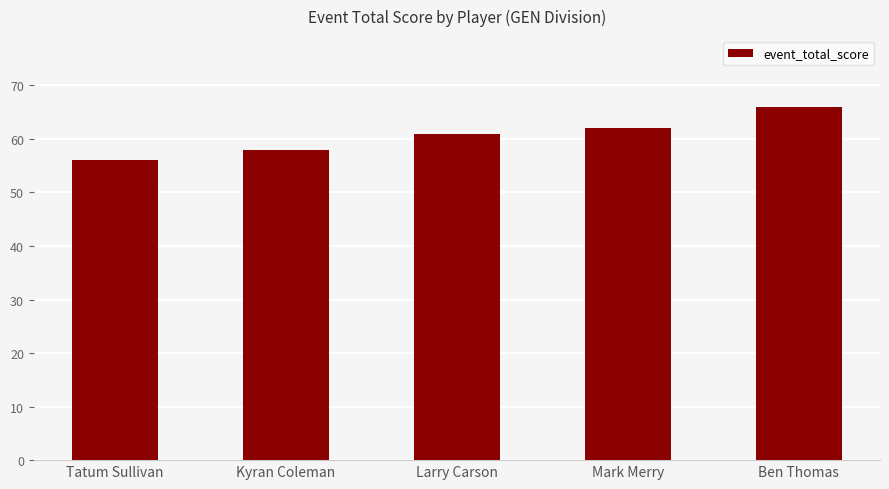

Which label corresponds to the largest value in the chart?

Ben Thomas